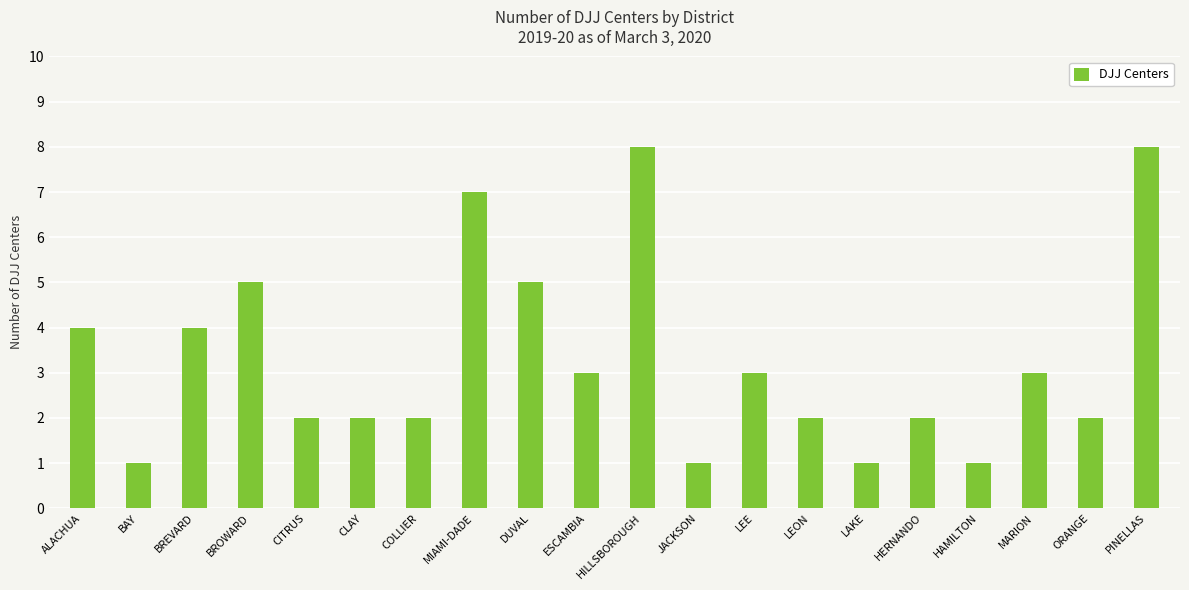

What is the label of the 16th bar from the right?

CITRUS